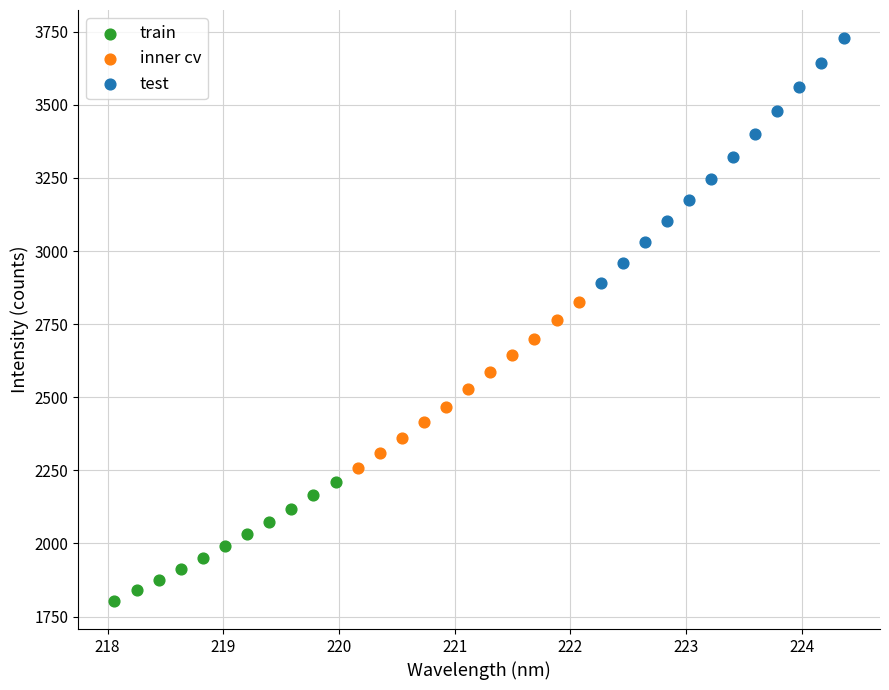

Which series has the widest spread of Y values?

test